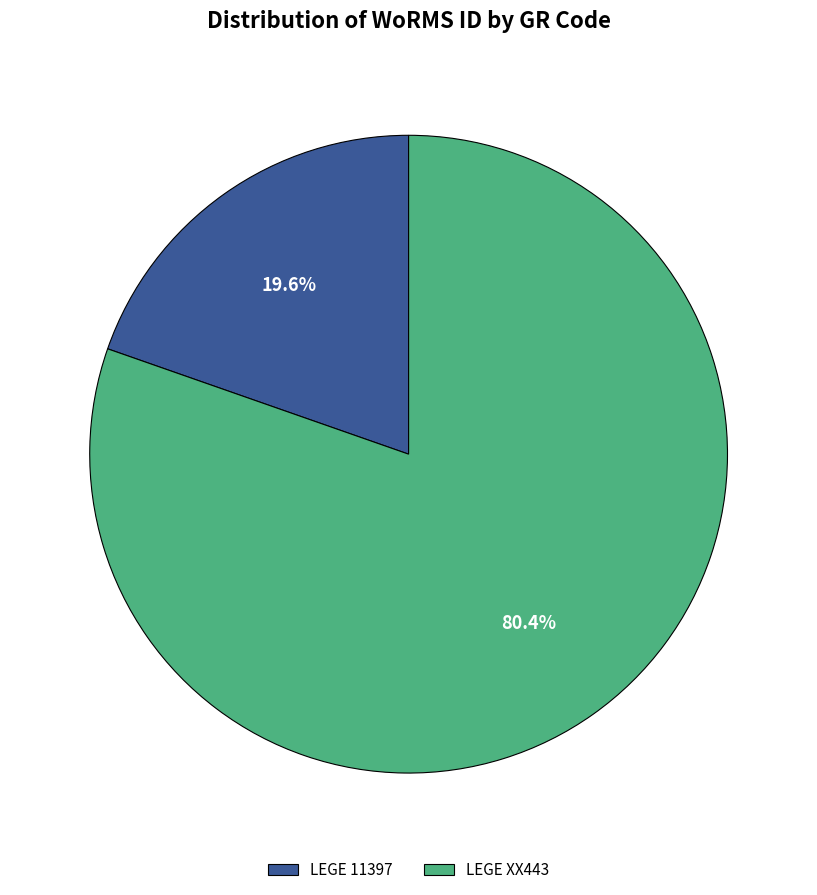

What percentage is the LEGE XX443 slice, to the nearest percent?

80%